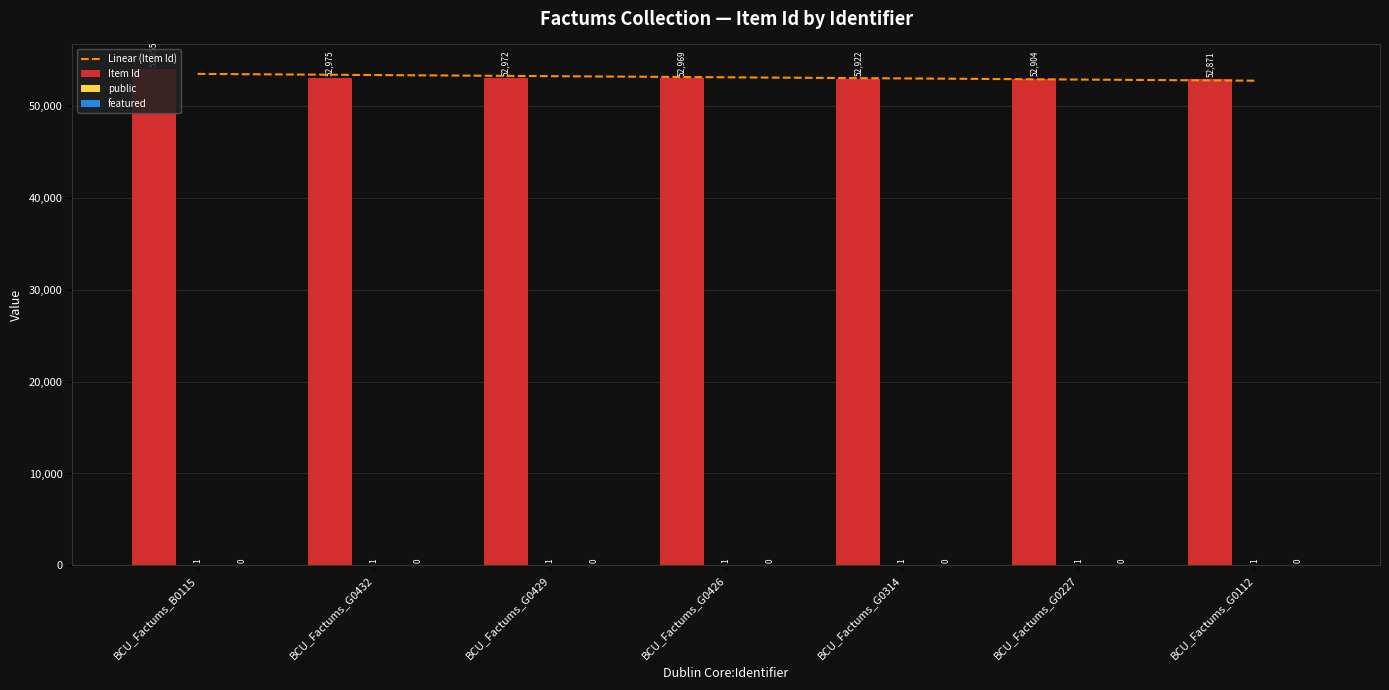

What are all the series names shown in the legend?

Item Id, public, featured